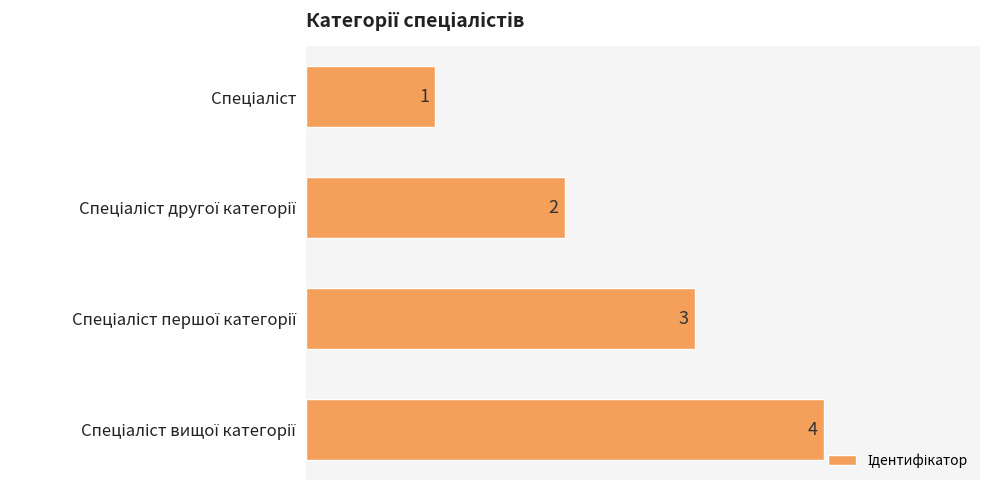

What is the difference between the maximum and minimum values?

3